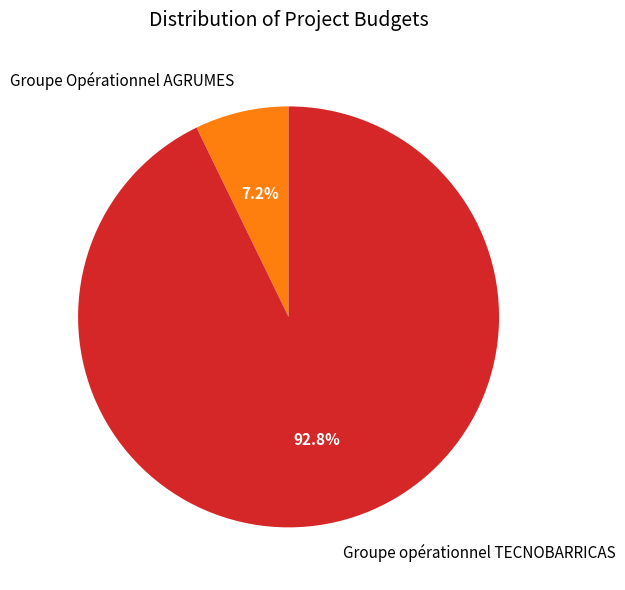

What is the ratio of the value at Groupe Opérationnel AGRUMES to the value at Groupe opérationnel TECNOBARRICAS?

0.1